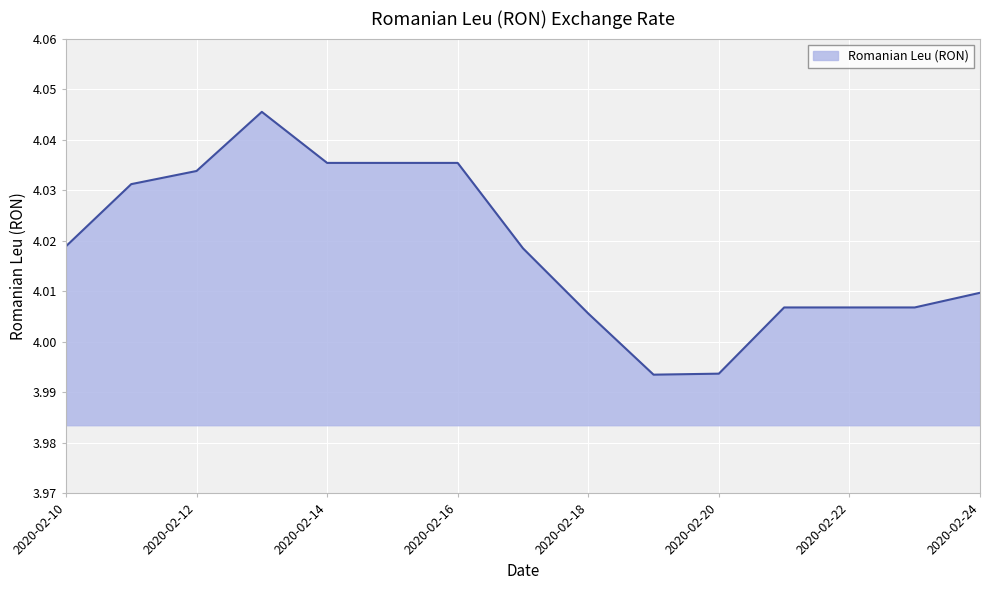

How many lines are shown in the chart?

1